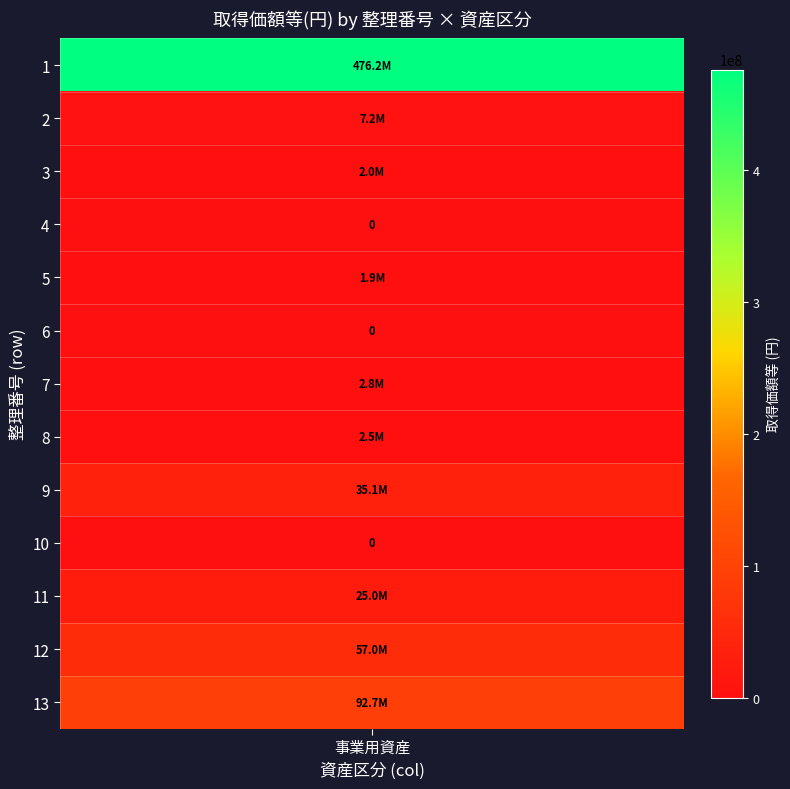

Where does the data first go above 2766000?

1